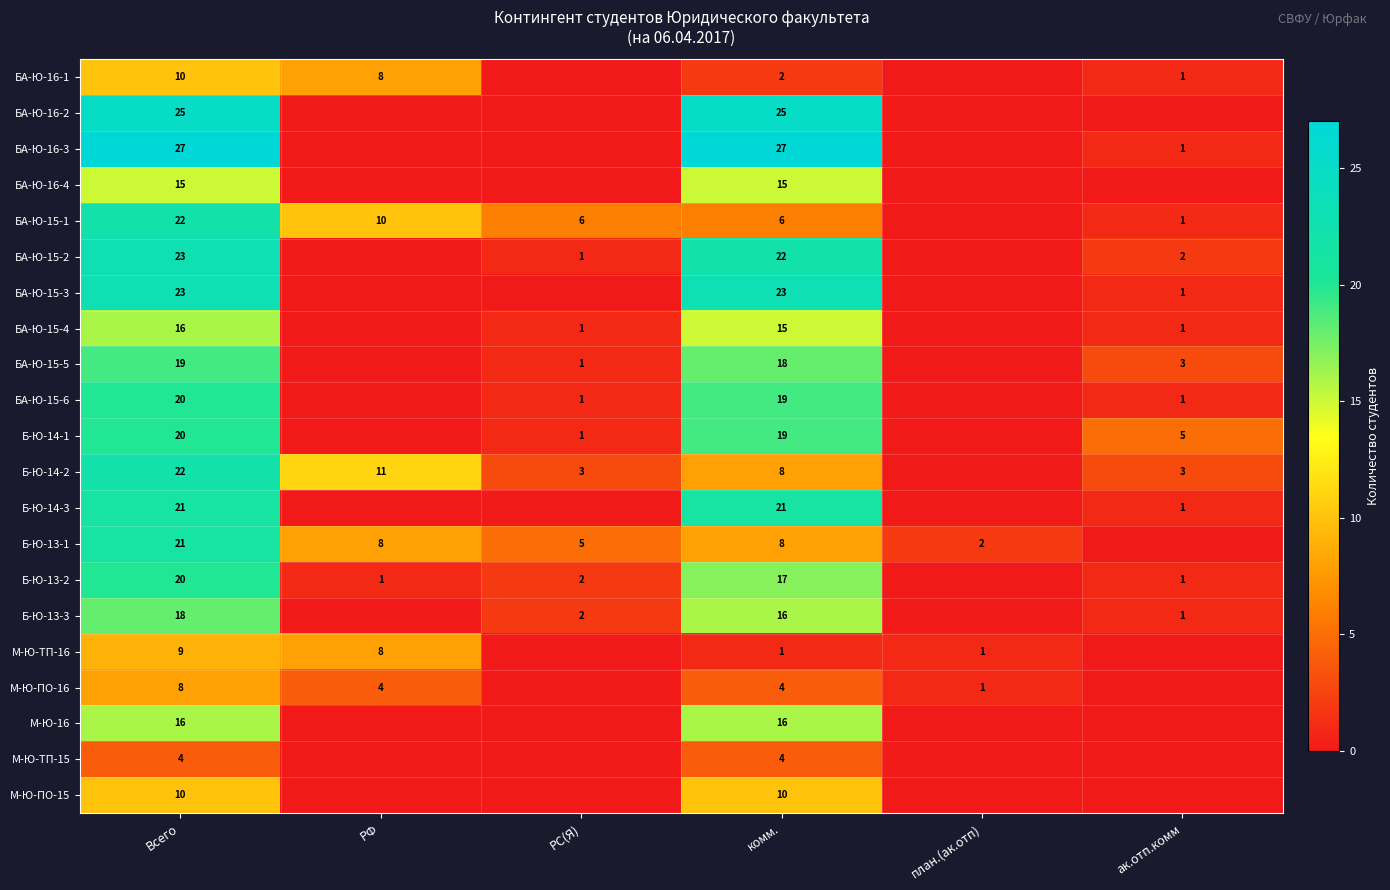

Count the number of data series in this chart.

21